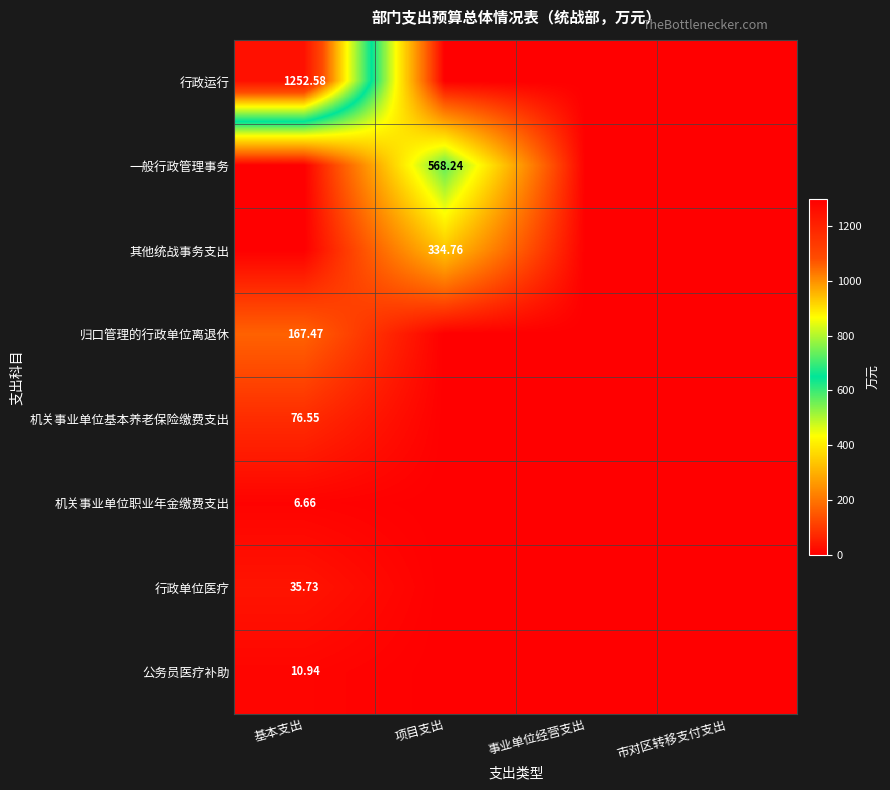

How many series are shown in this chart?

8